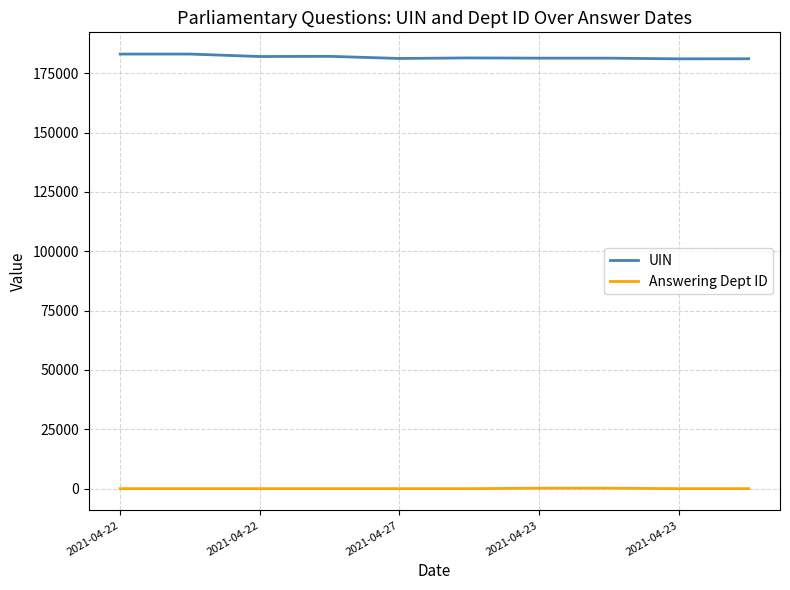

Which series has the largest total across all categories?

UIN